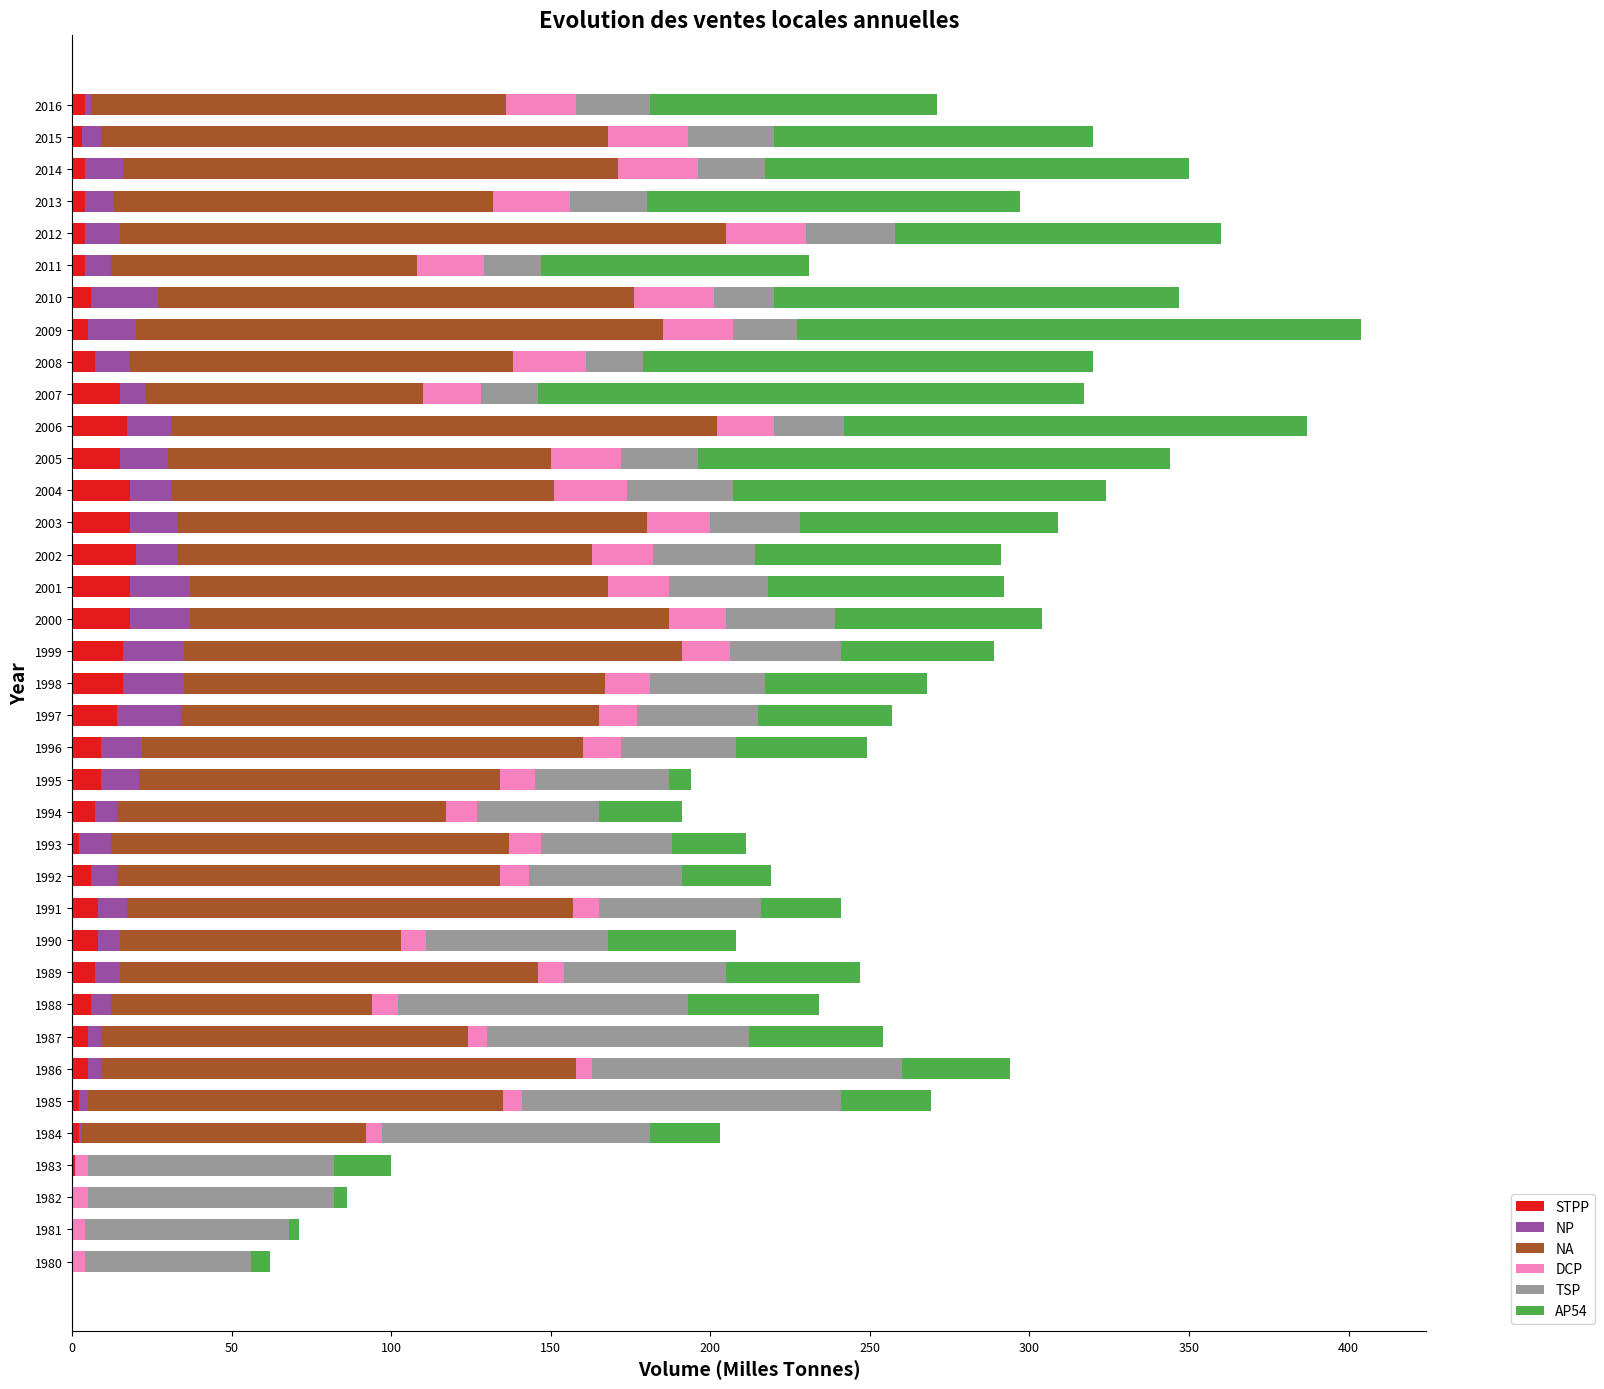

How many data points does each series have?

37